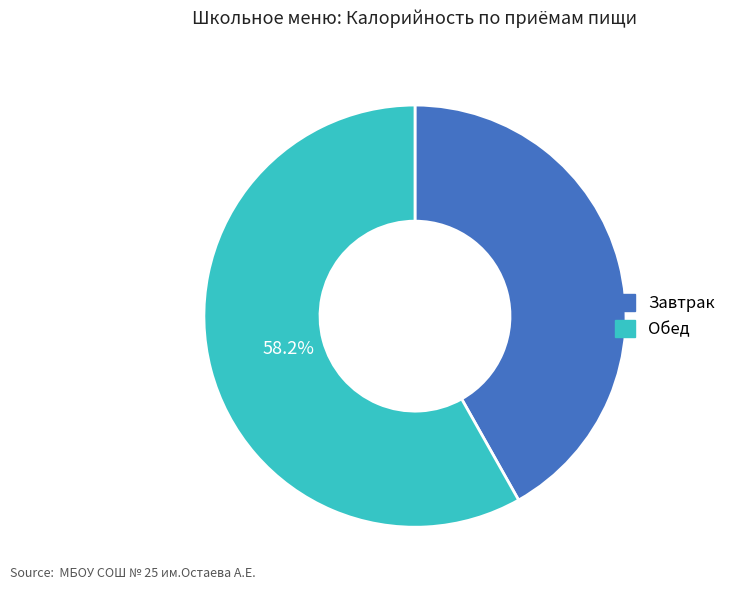

What is the majority slice?

Обед